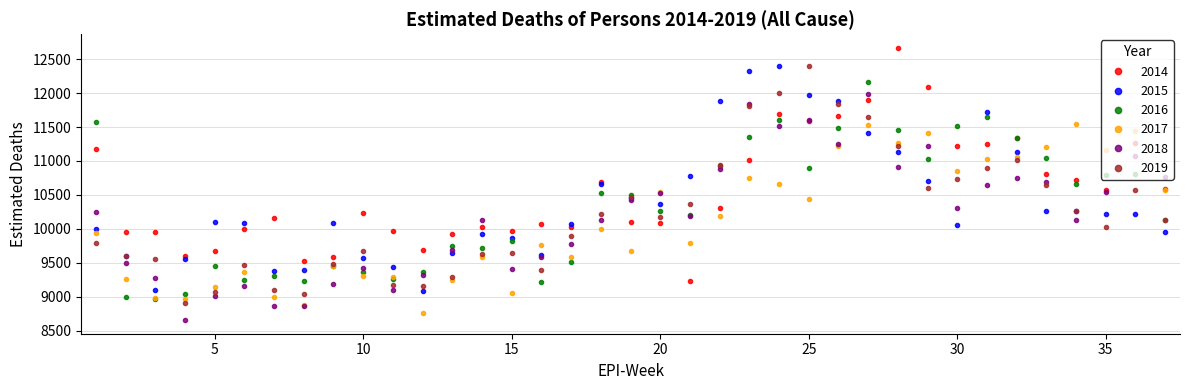

What are all the series names shown in the legend?

2014, 2015, 2016, 2017, 2018, 2019